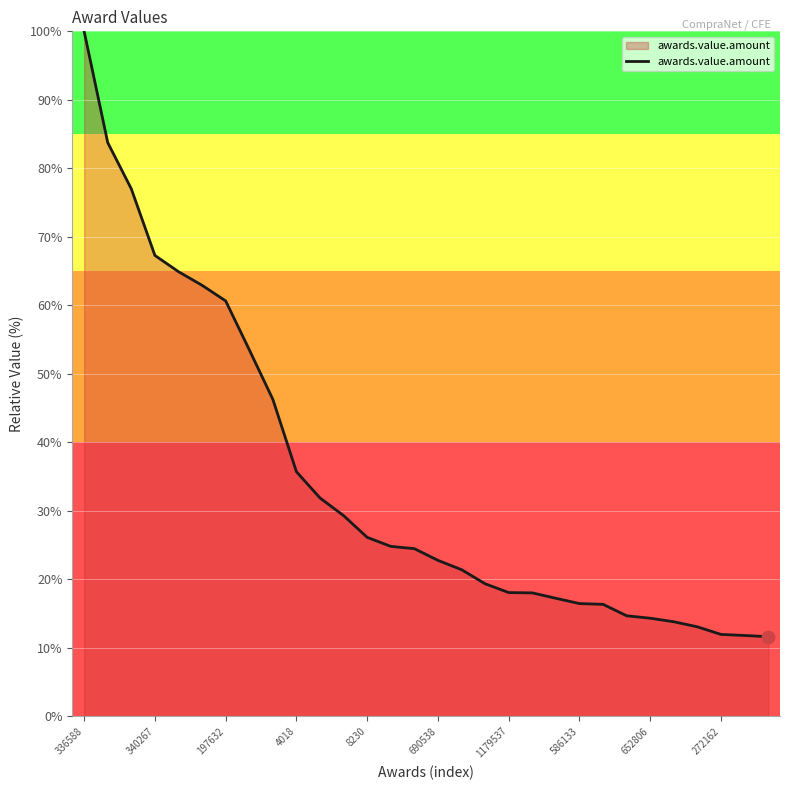

What is the difference between the maximum and minimum values?

88.4